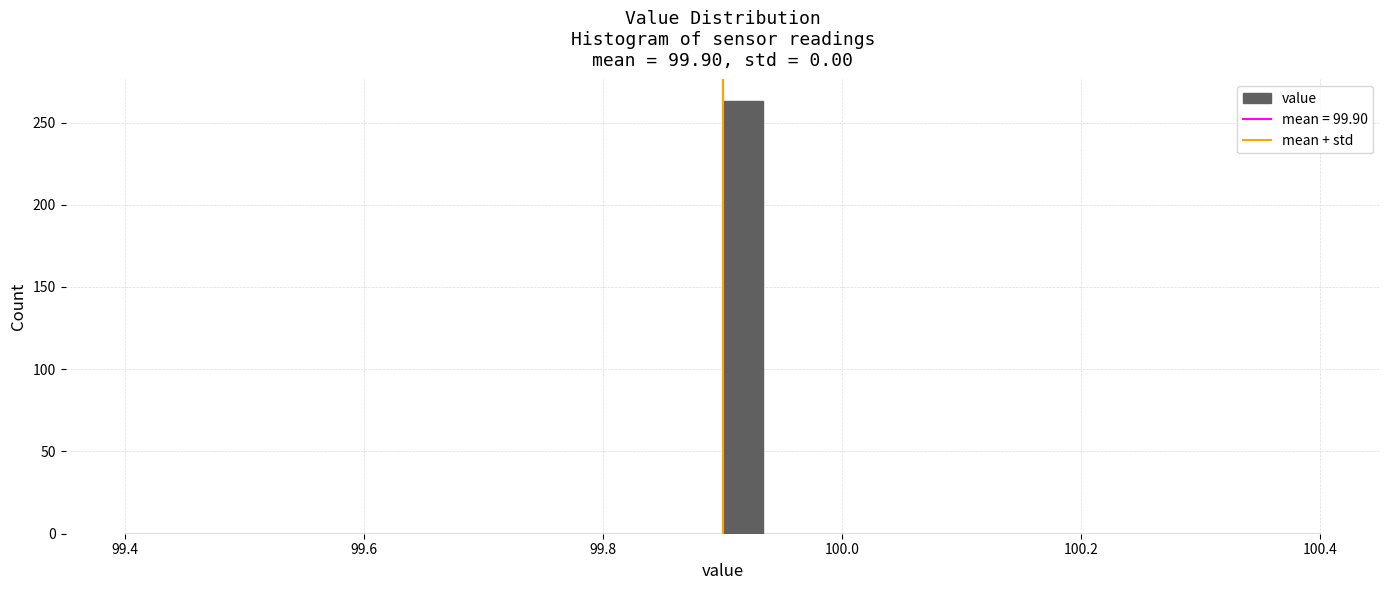

Read against the x-axis, roughly where is the centre of the tallest bar?

99.92